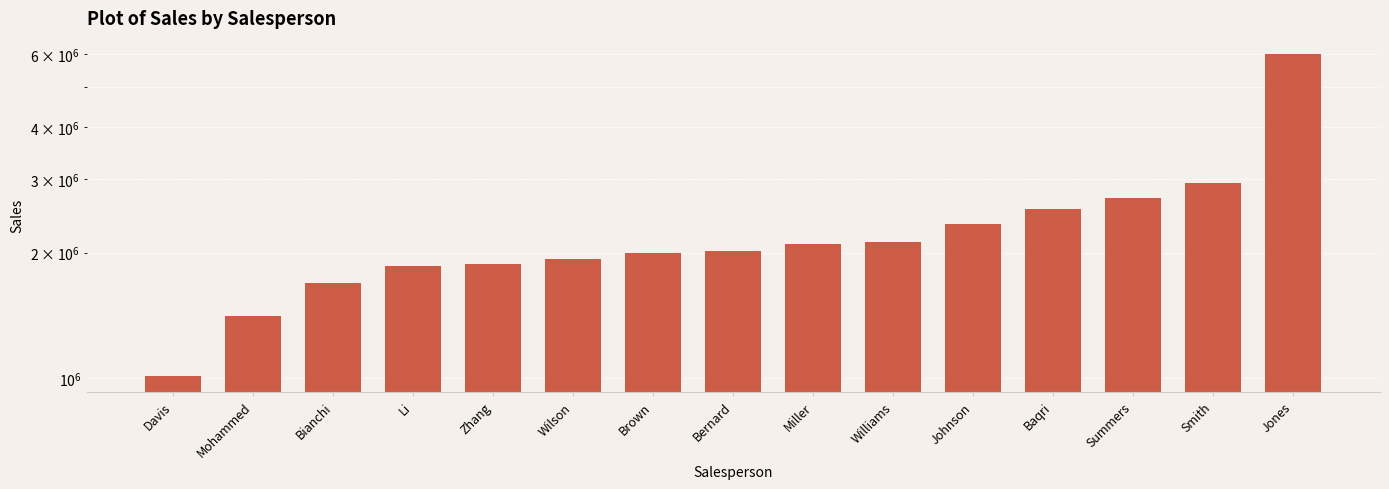

What is the minimum value shown in the chart?

1012000